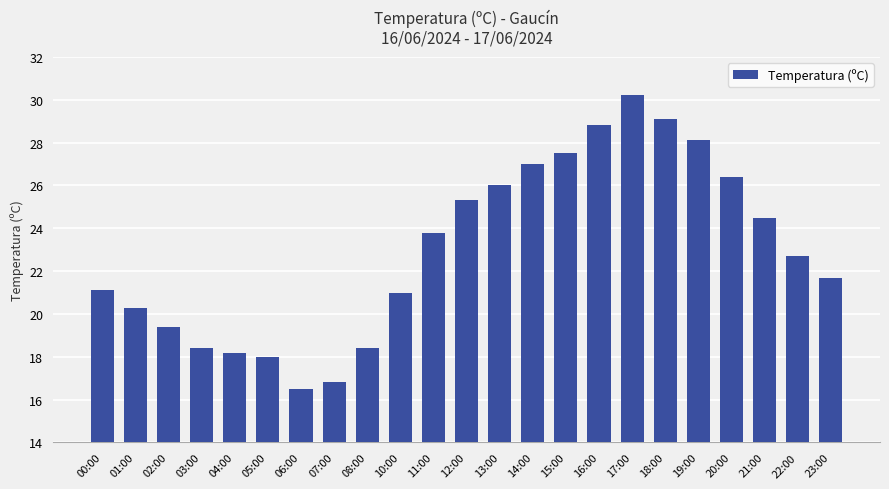

What is the average value?

23.0